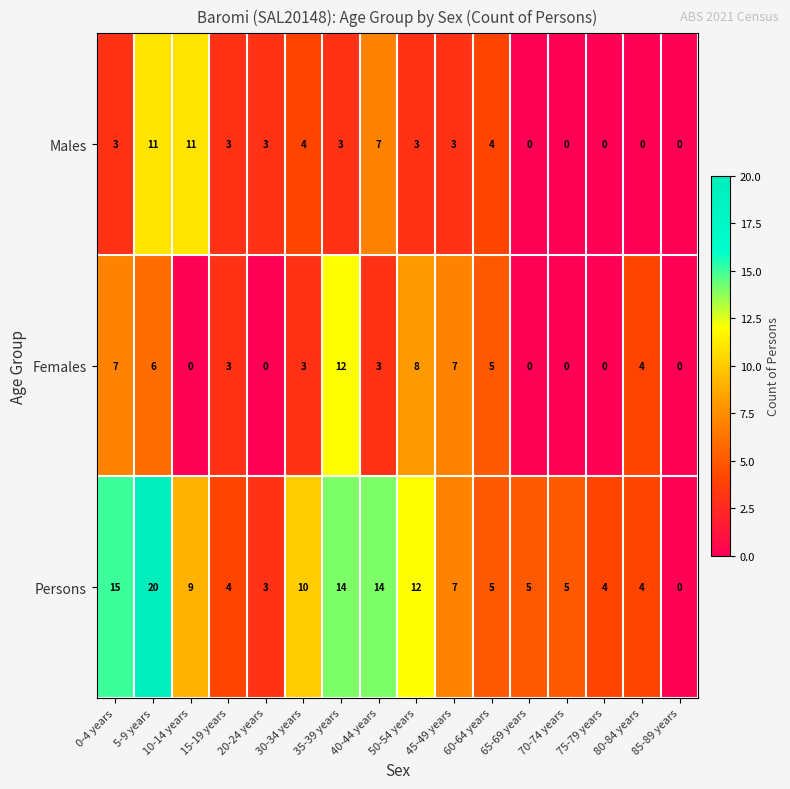

Which series changed the most between 0-4 years and 65-69 years?

Persons